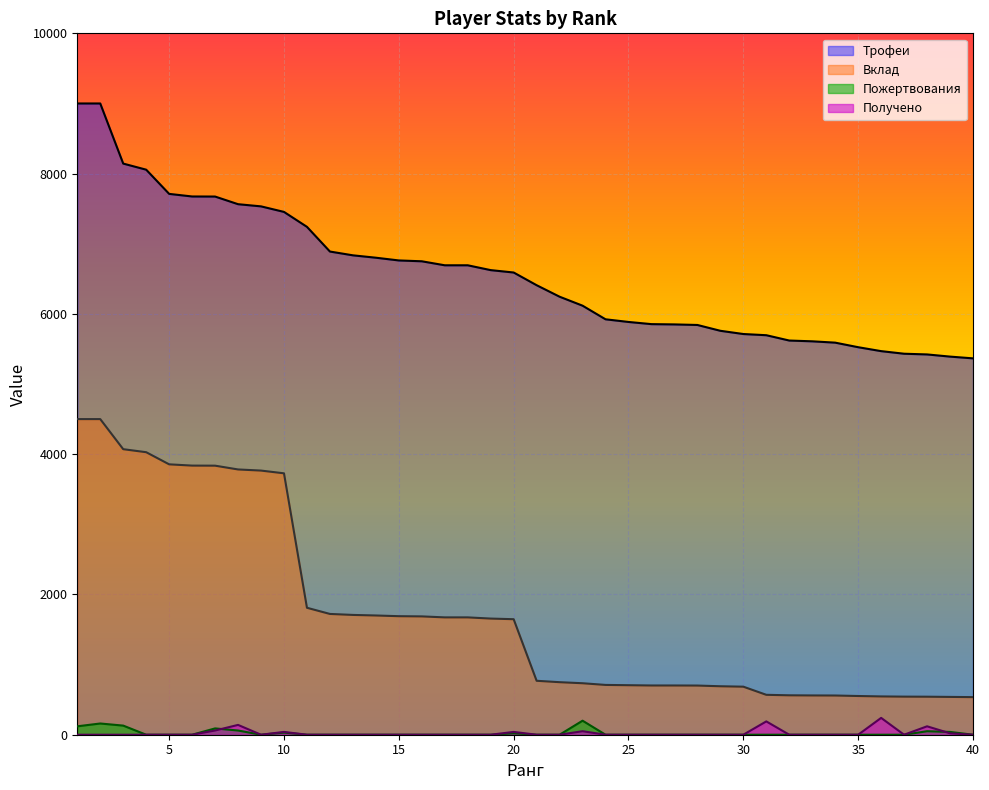

What is the difference between the highest and lowest values at 20?

6570